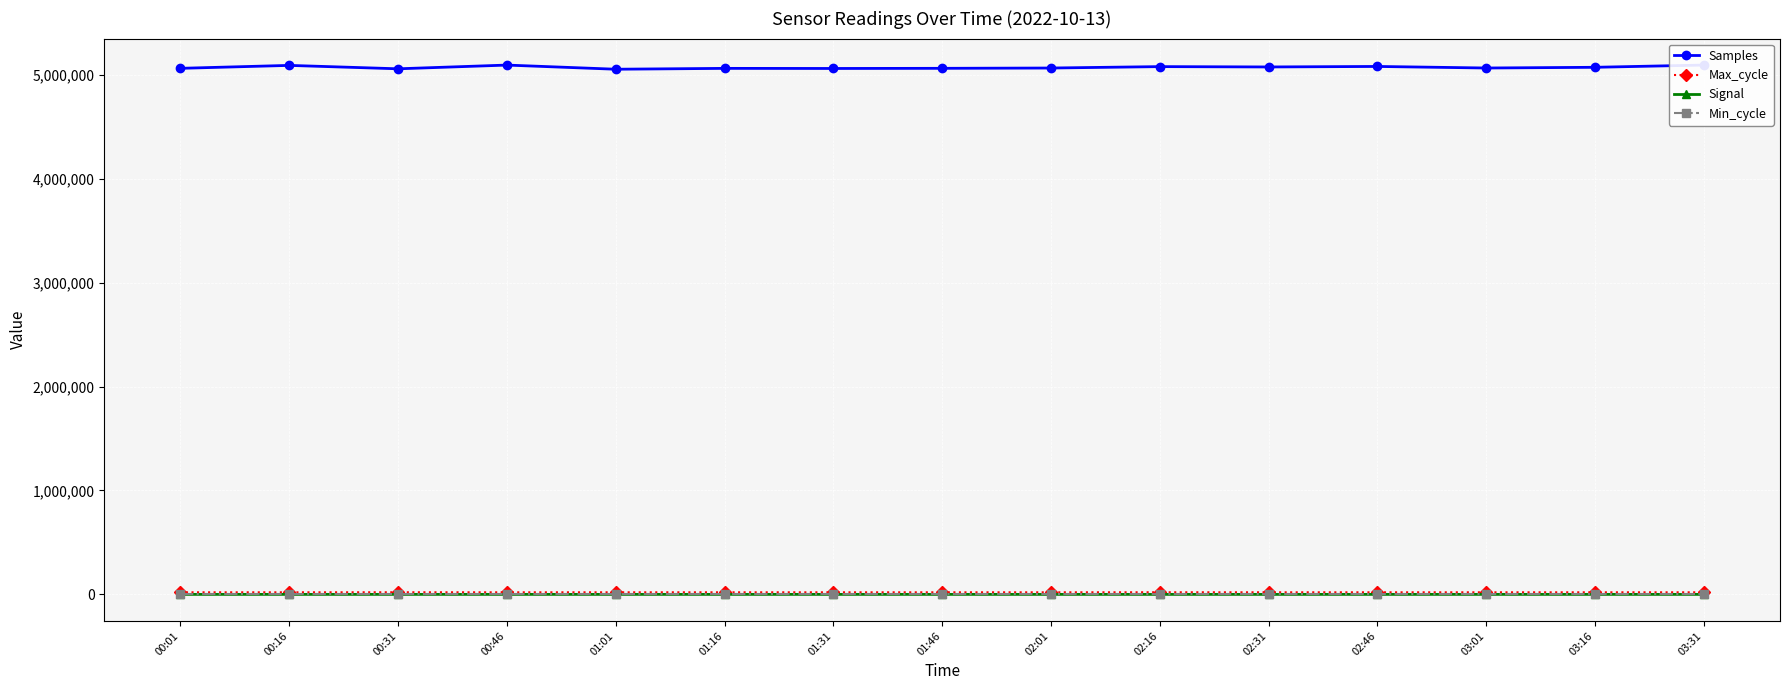

What value does the Signal series have at 02:31?

-84